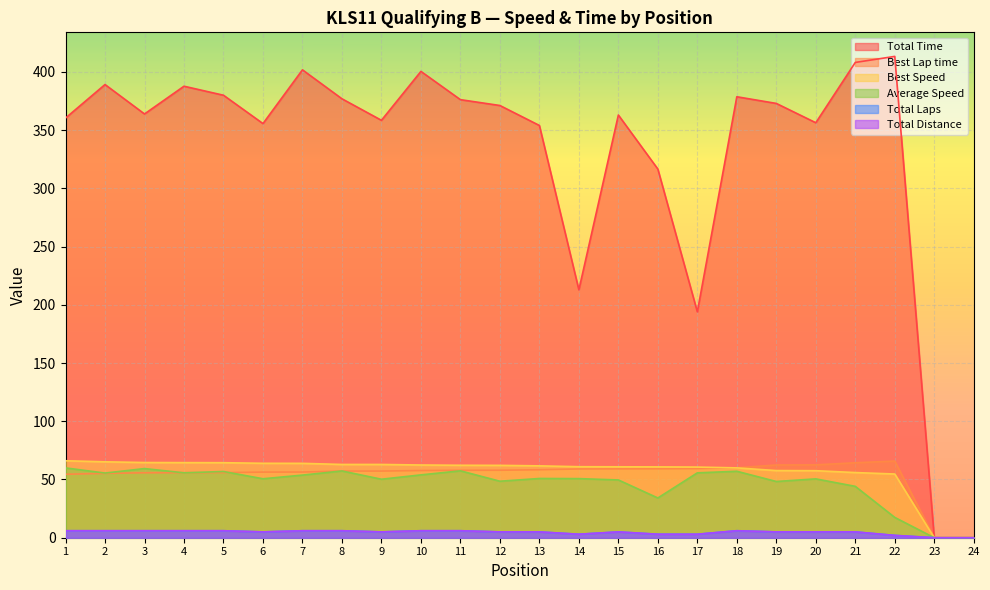

True or false: Total Time has a value of 170.6 at 20.

False